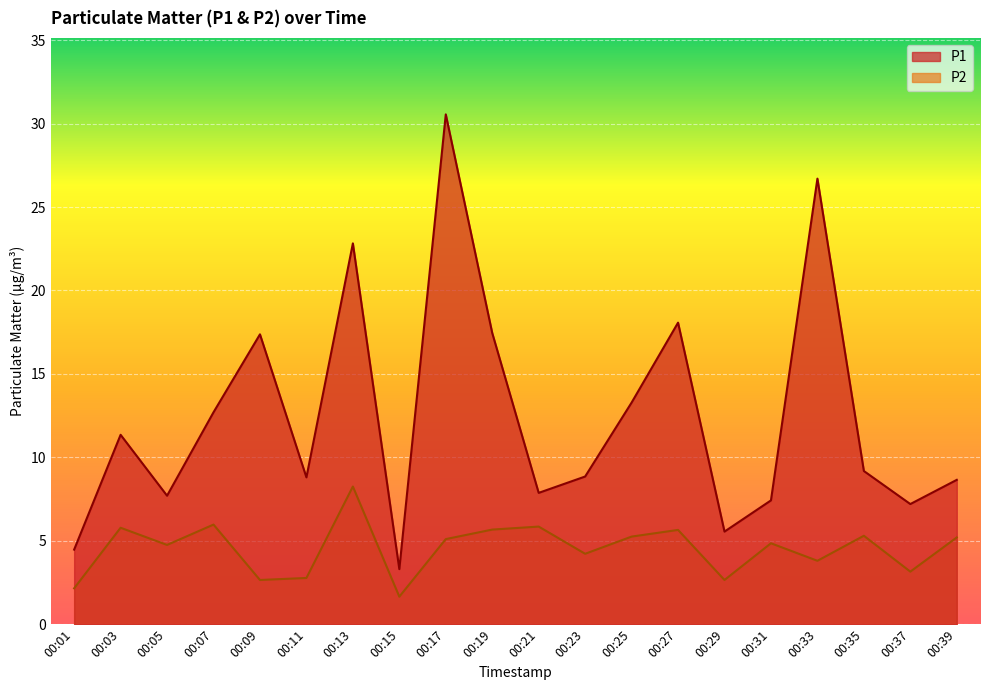

At how many categories does at least one series exceed 7?

17